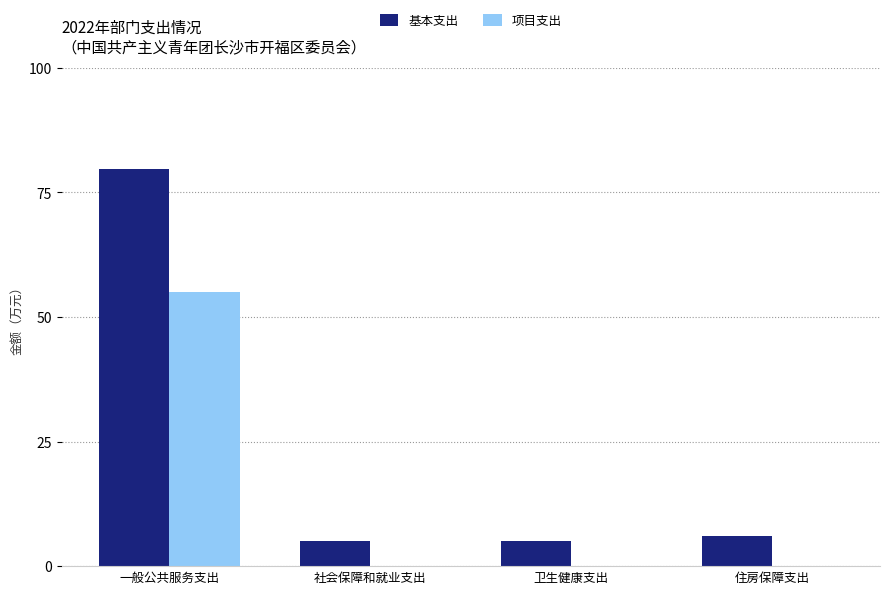

Which series has the largest total across all categories?

基本支出